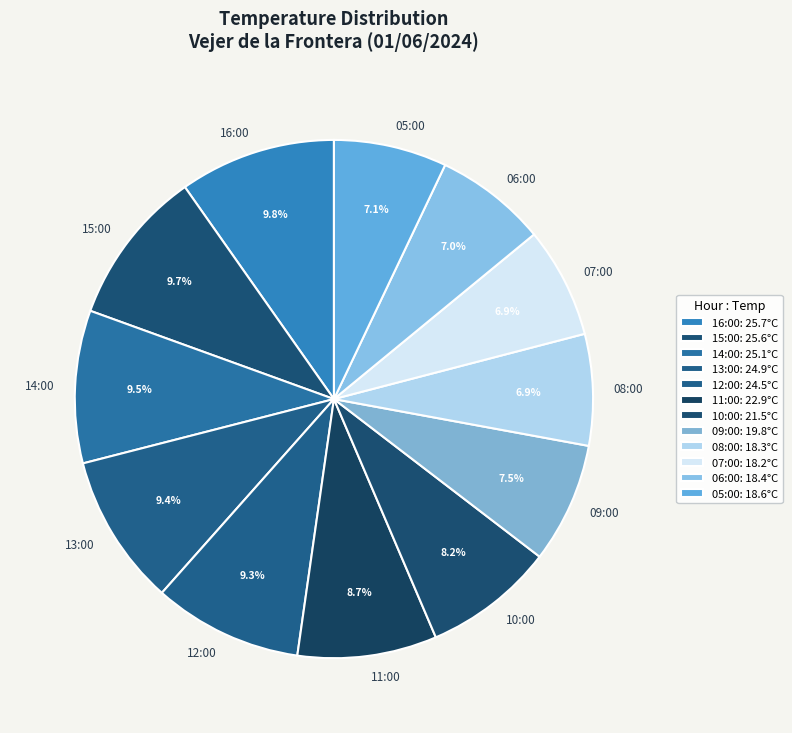

Is there a majority slice in this chart?

No